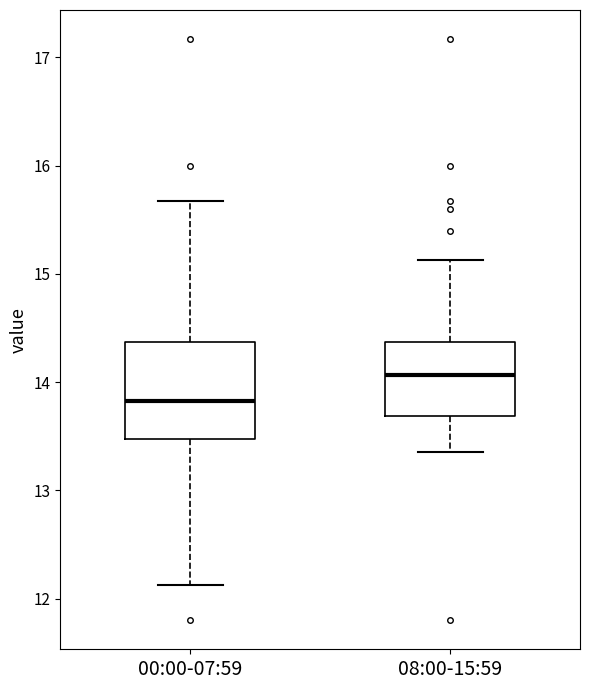

Comparing the boxes themselves (not the whiskers), which one is the tallest?

00:00-07:59